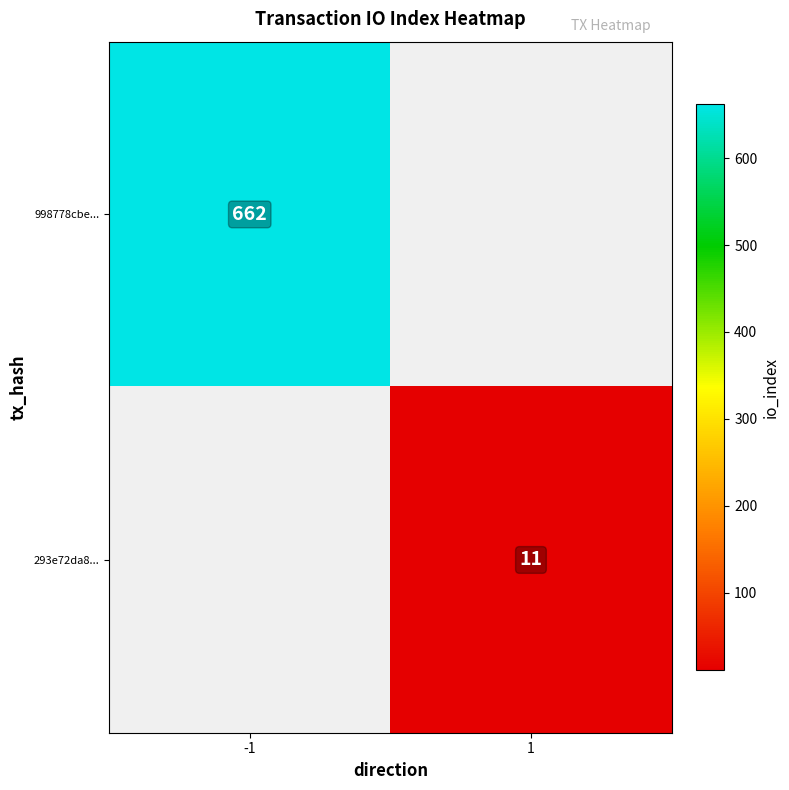

The value of 998778cbe... at -1 is 369. True or false?

False